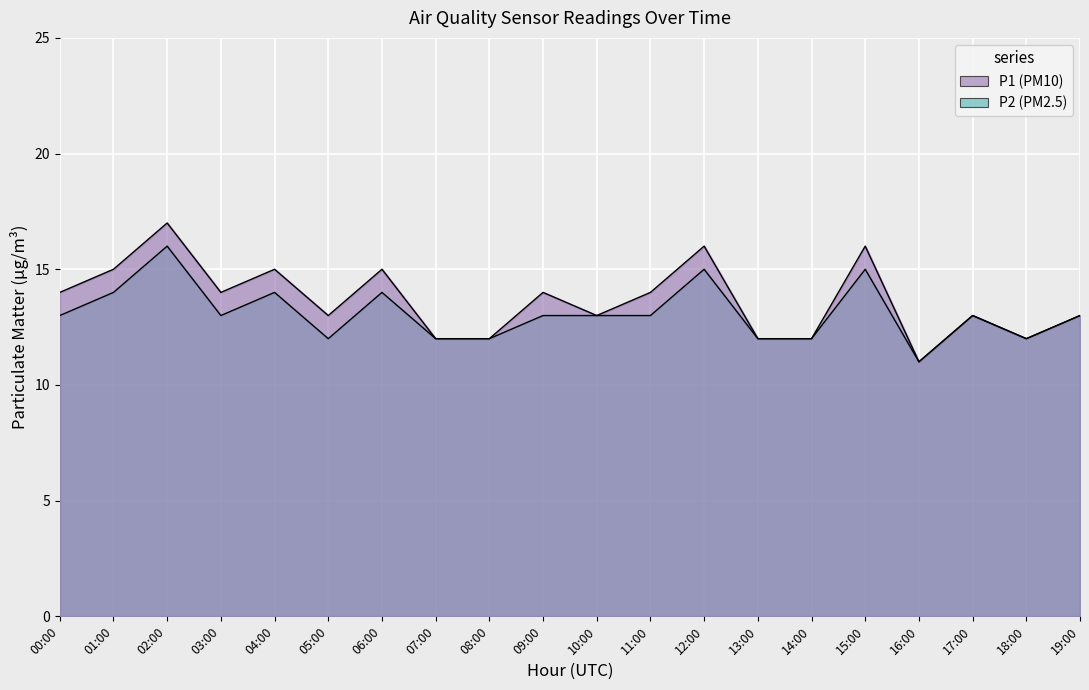

What is the spread (max minus min) of values at 02:00?

1